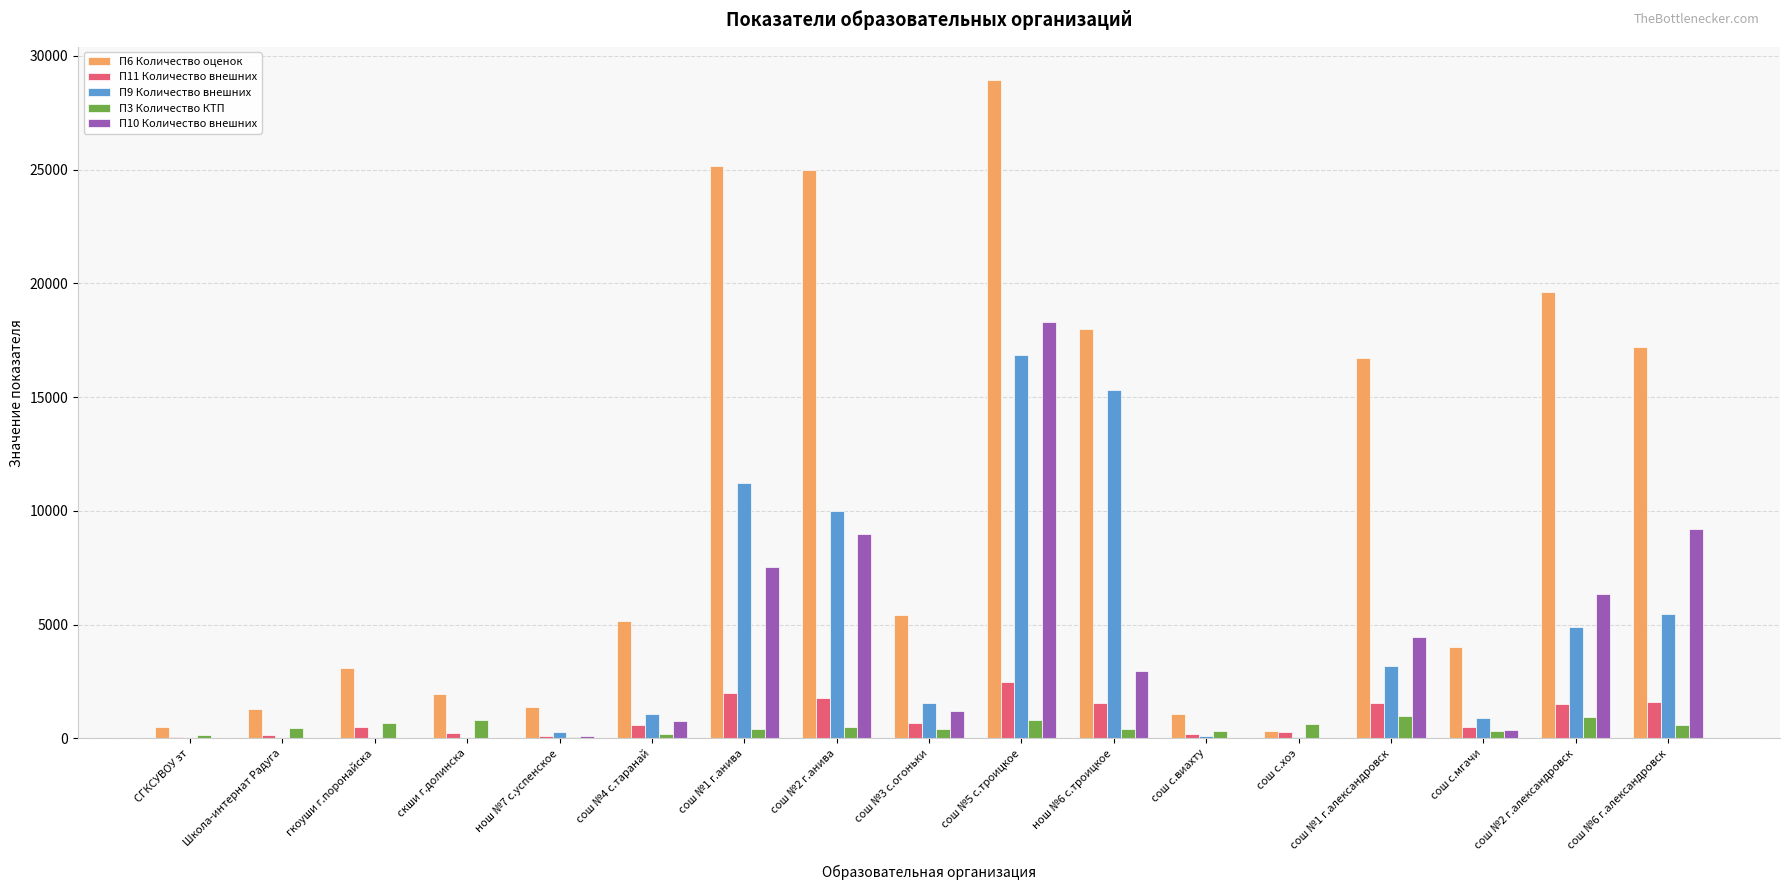

What is the approximate value of П10 Количество внешних at сош №5 с.троицкое?

18291